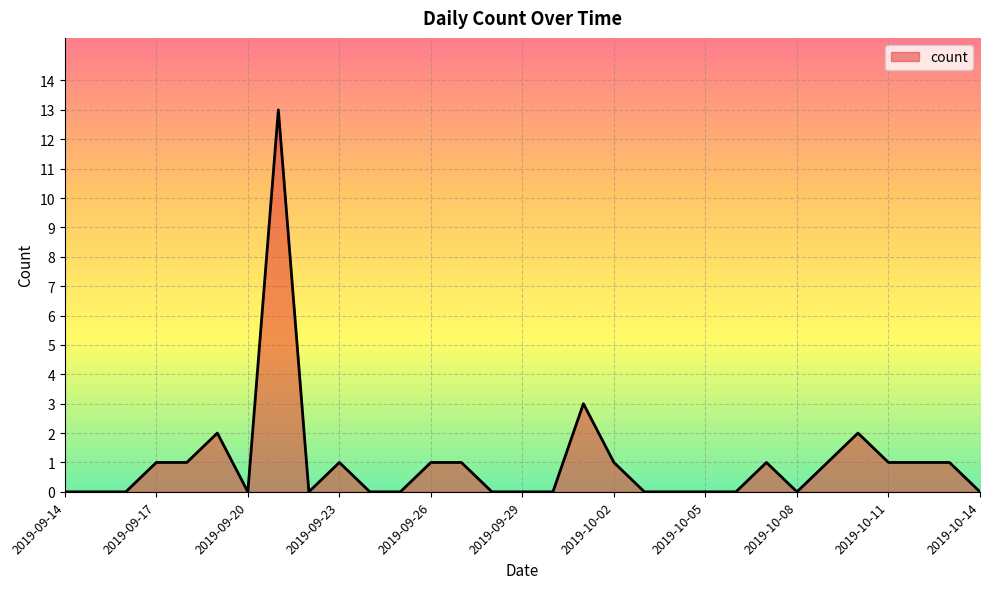

How many lines are shown in the chart?

1